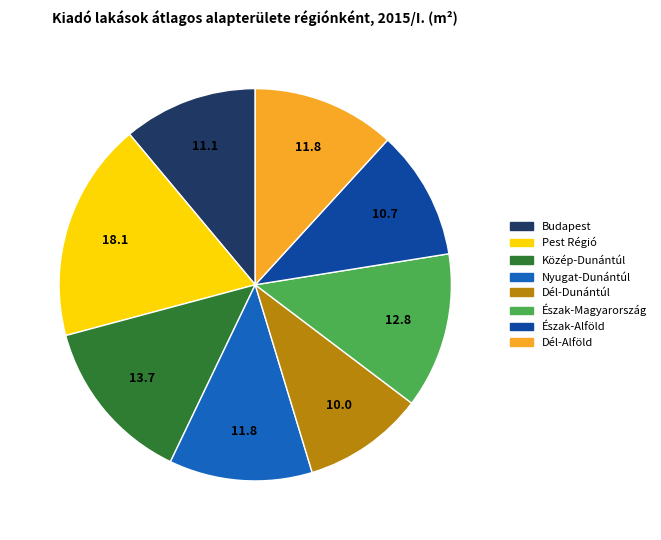

Which has a higher value, Pest Régió or Dél-Dunántúl?

Pest Régió